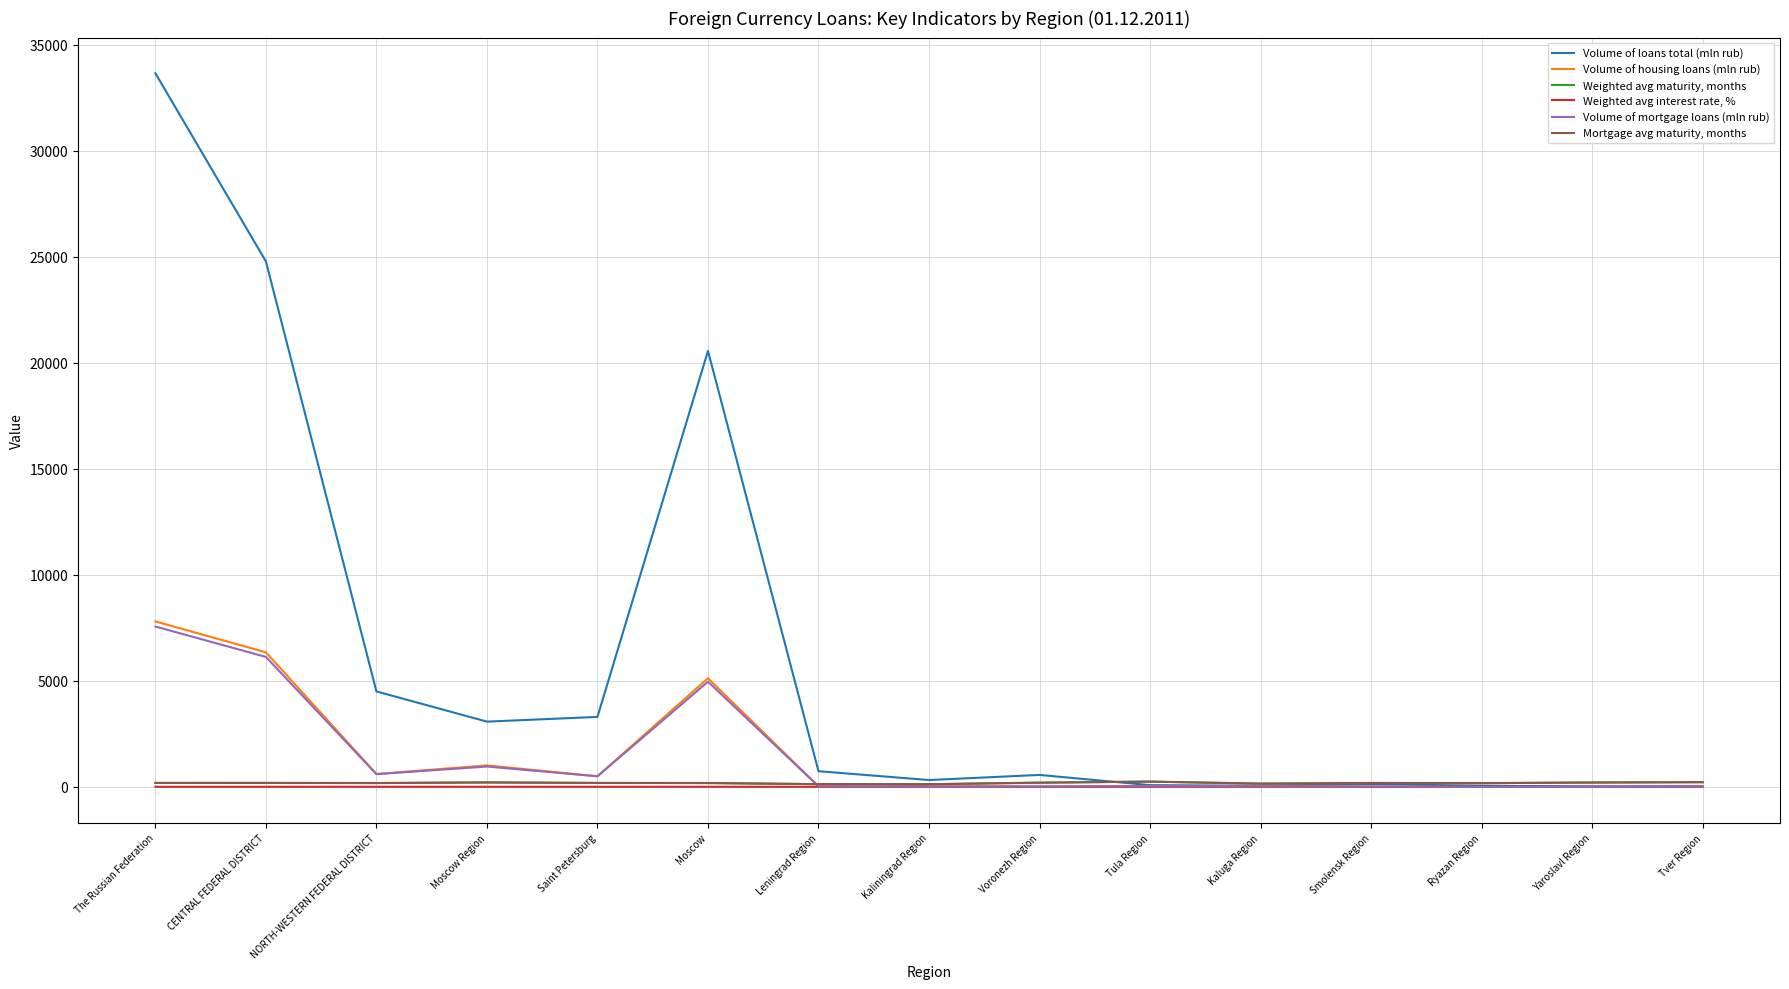

At which label is Volume of loans total (mln rub) closest to 16840?

Moscow